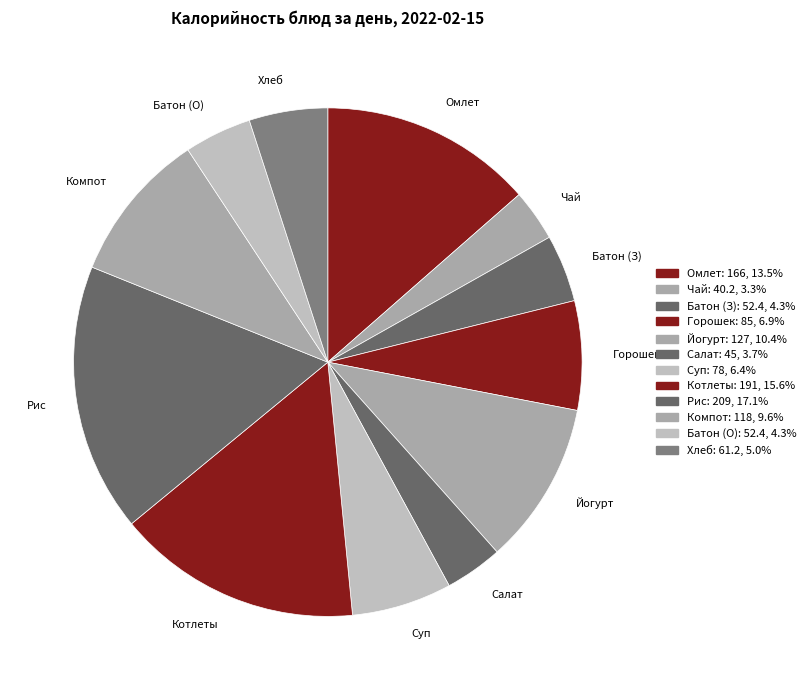

Is there any slice that represents more than half of the pie?

No